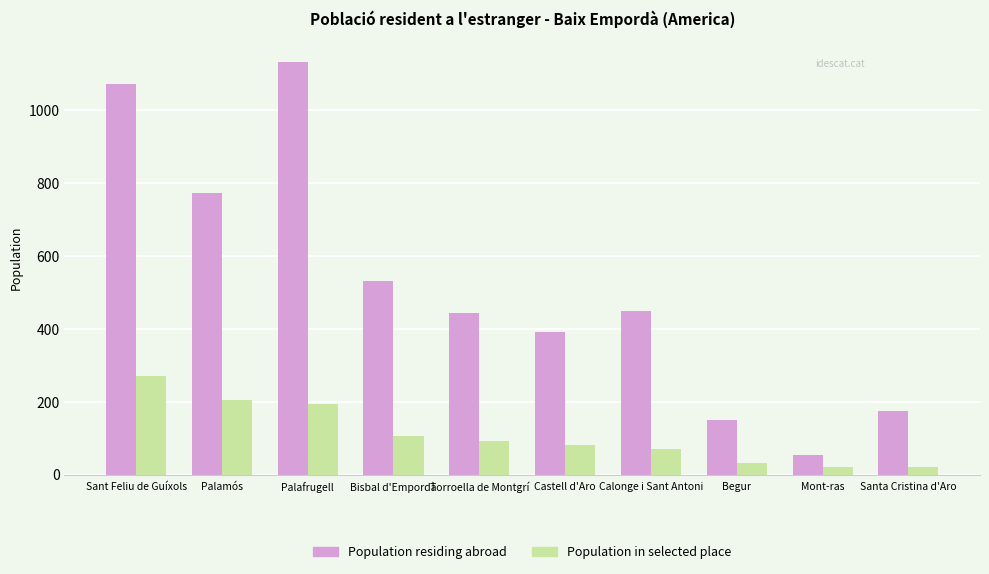

What is the minimum value shown in the chart?

21